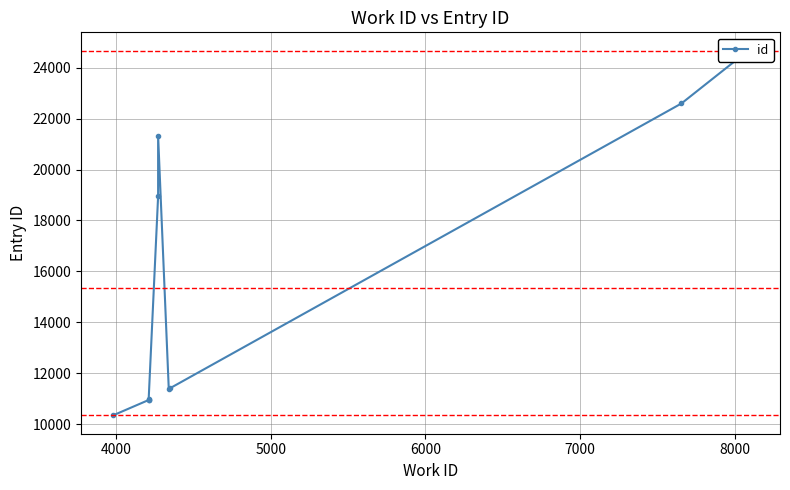

True or false: there are more than 2 points higher than both neighbors.

False